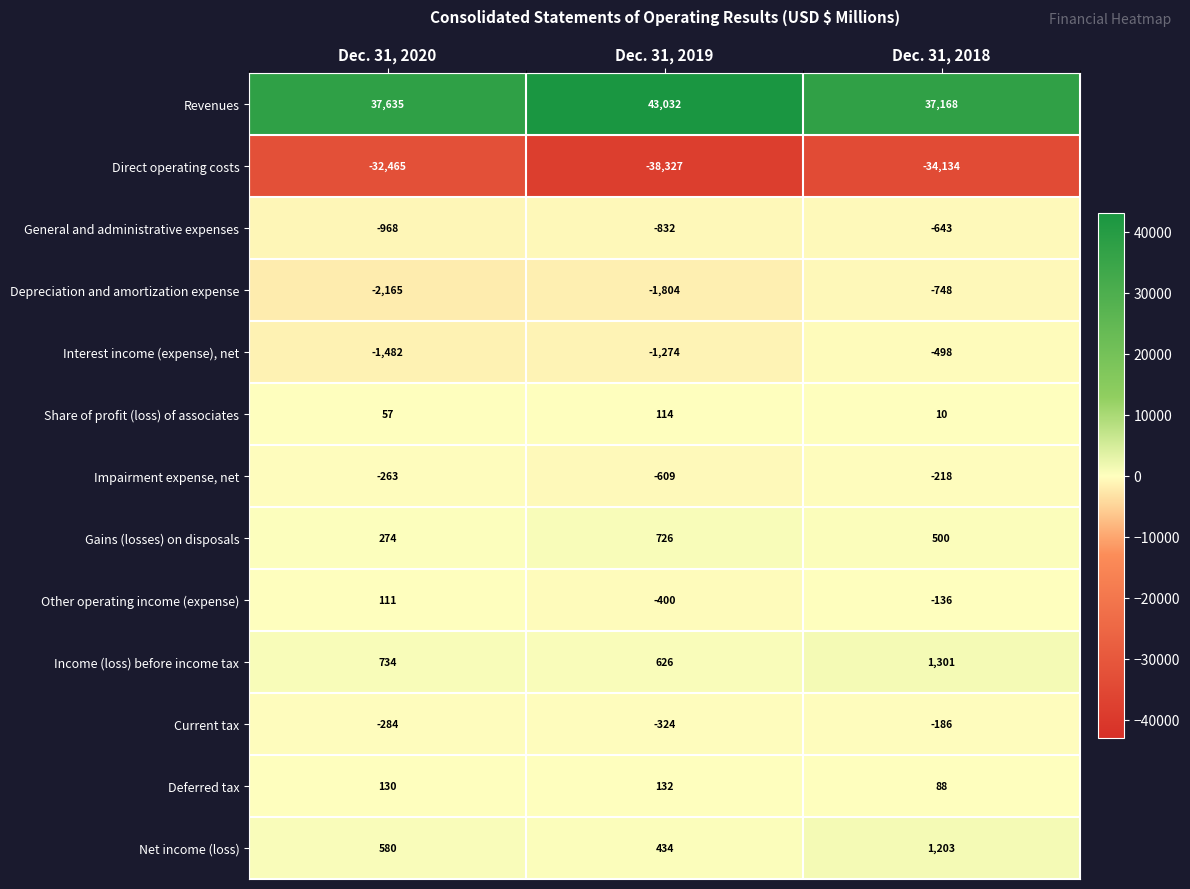

At which category does the chart reach its peak across all series?

Dec. 31, 2019